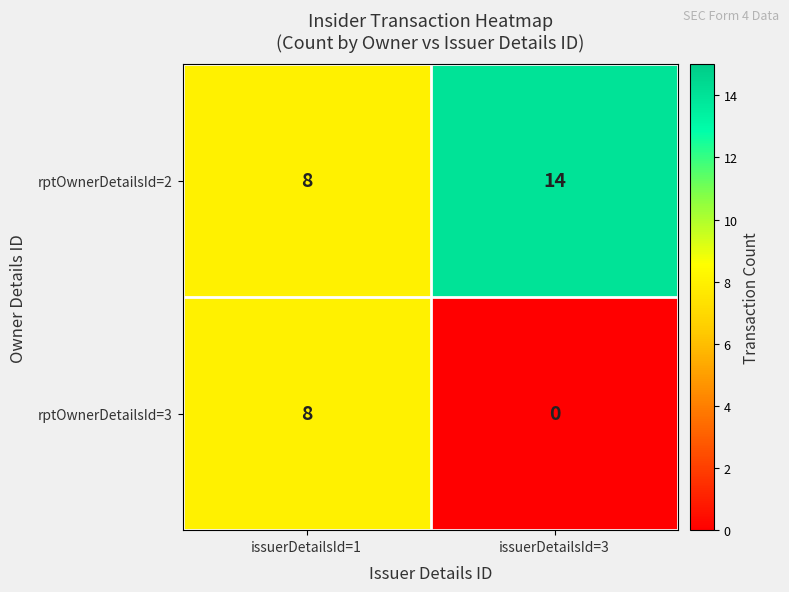

Read the rptOwnerDetailsId=2 value at issuerDetailsId=3.

14